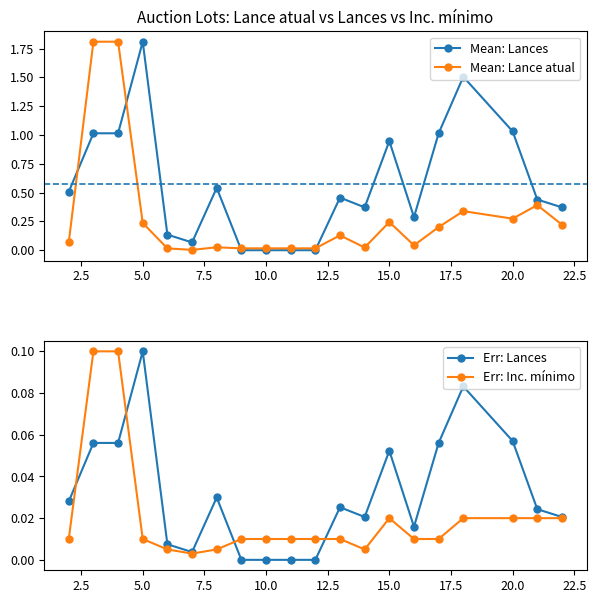

Does the chart display data point markers on the line(s)?

Yes